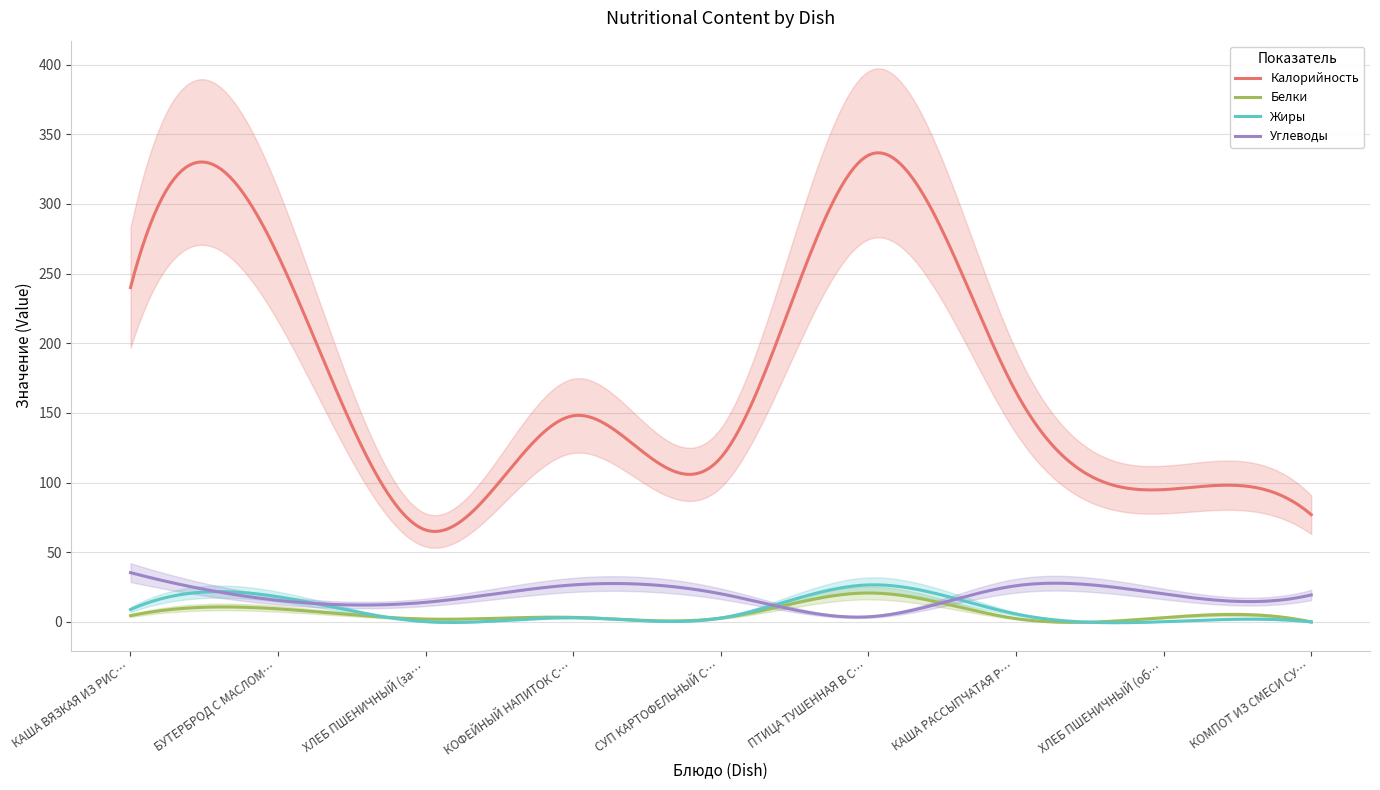

Count the number of data series in this chart.

4